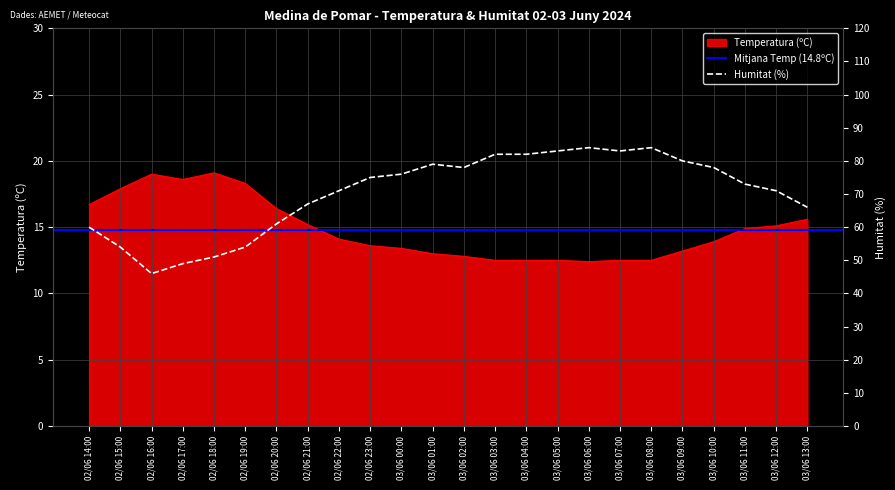

Where is Temperatura (ºC) nearest to the value 15?

03/06 11:00